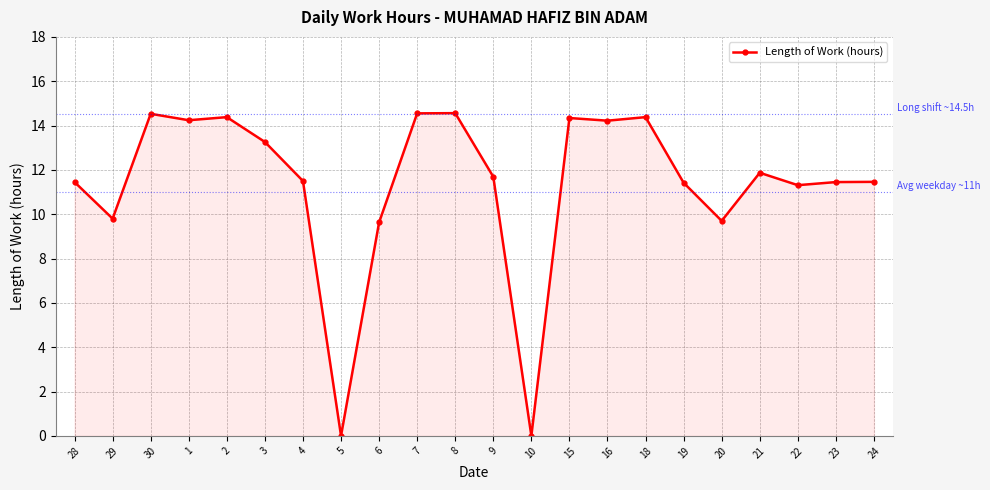

What is the label of the 5th point from the left?

2